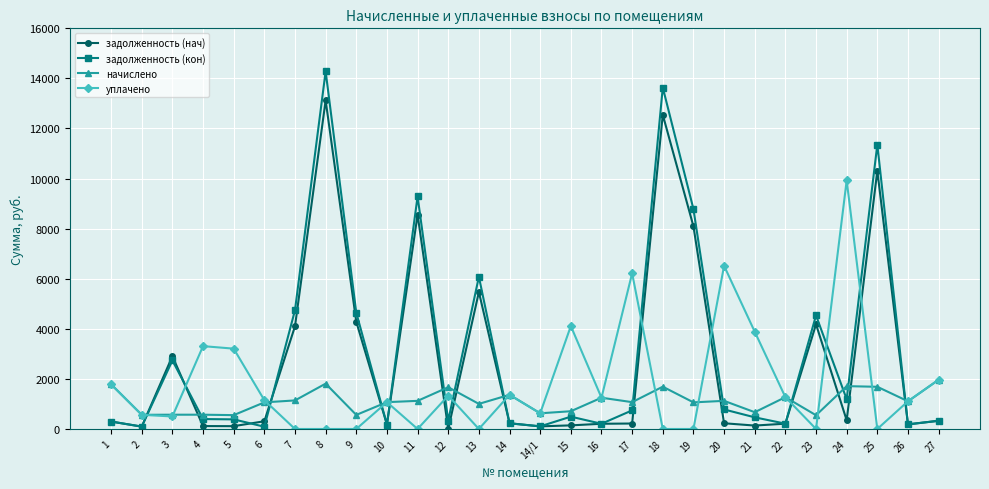

Which label corresponds to the largest value in the chart?

8